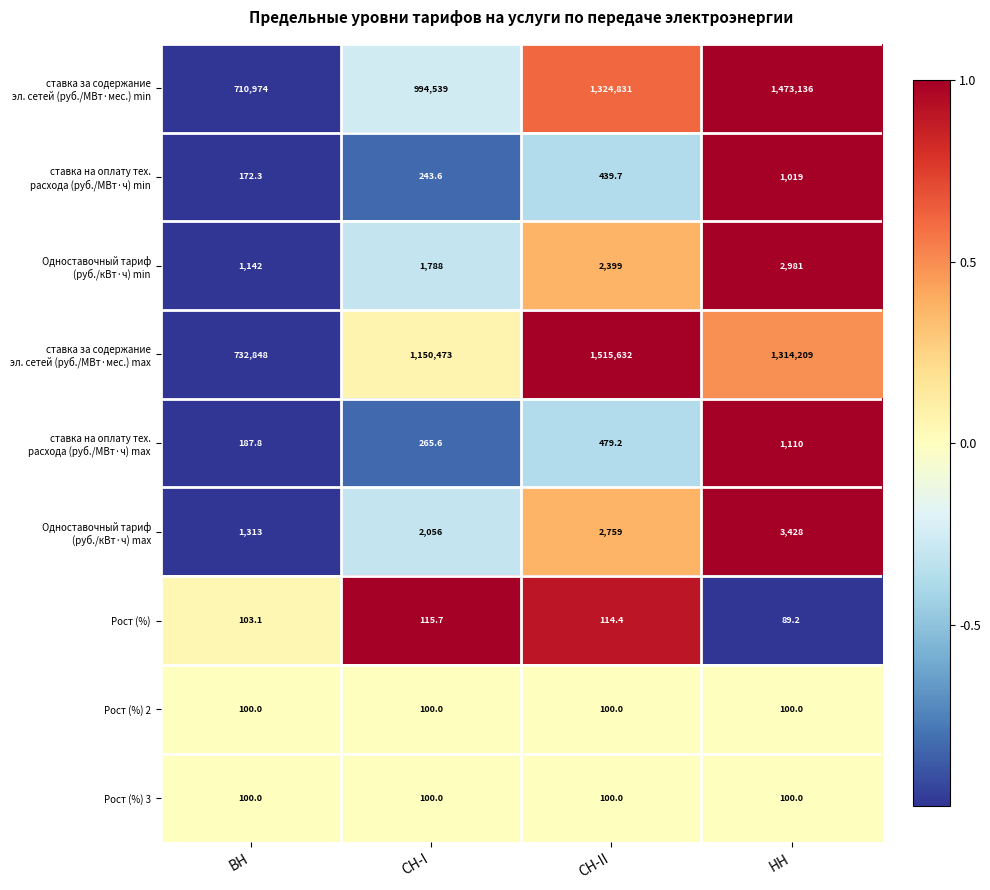

How many data points does each series have?

4